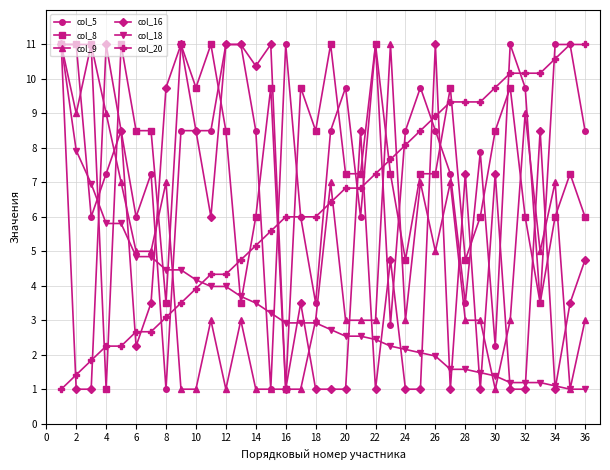

True or false: col_8 has more than 2 interior local peaks.

True